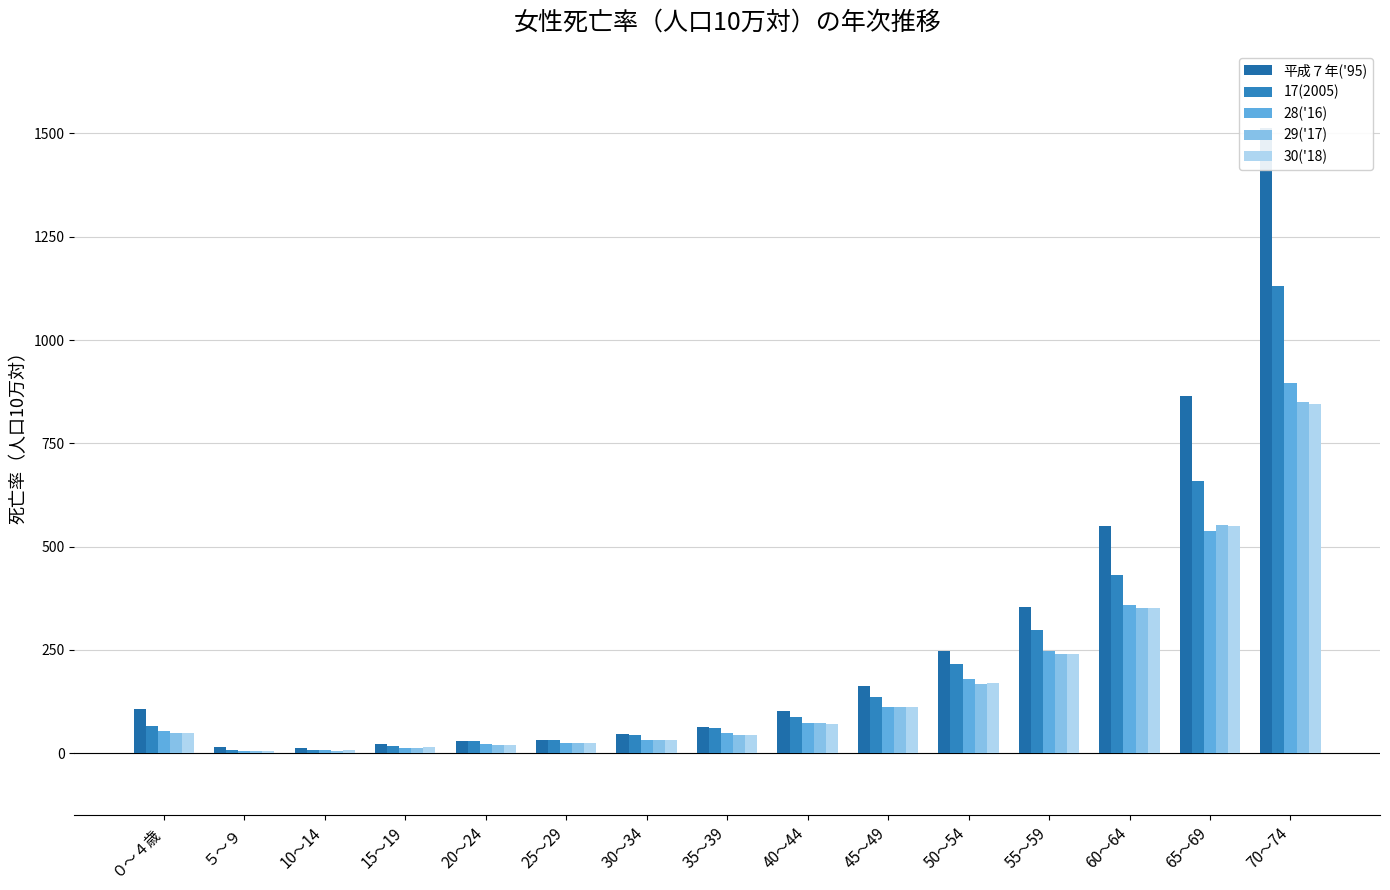

Is the value of 28('16) at 60～64 greater than the value of 平成７年('95) at 55～59?

Yes